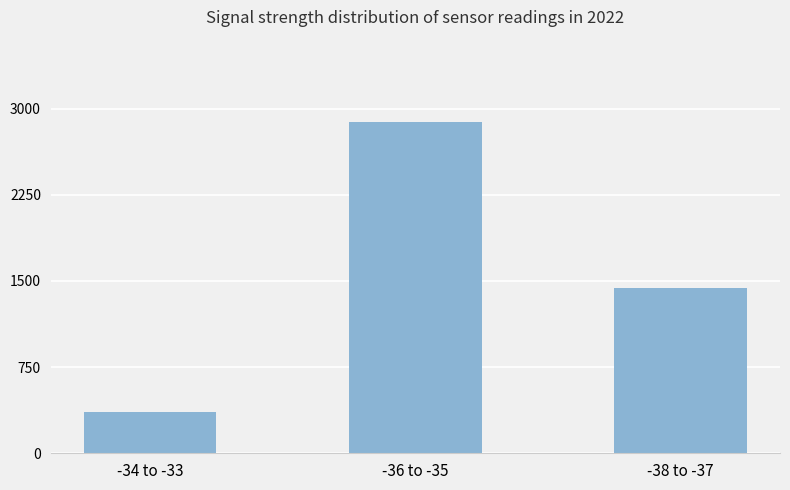

How many series are shown in this chart?

1